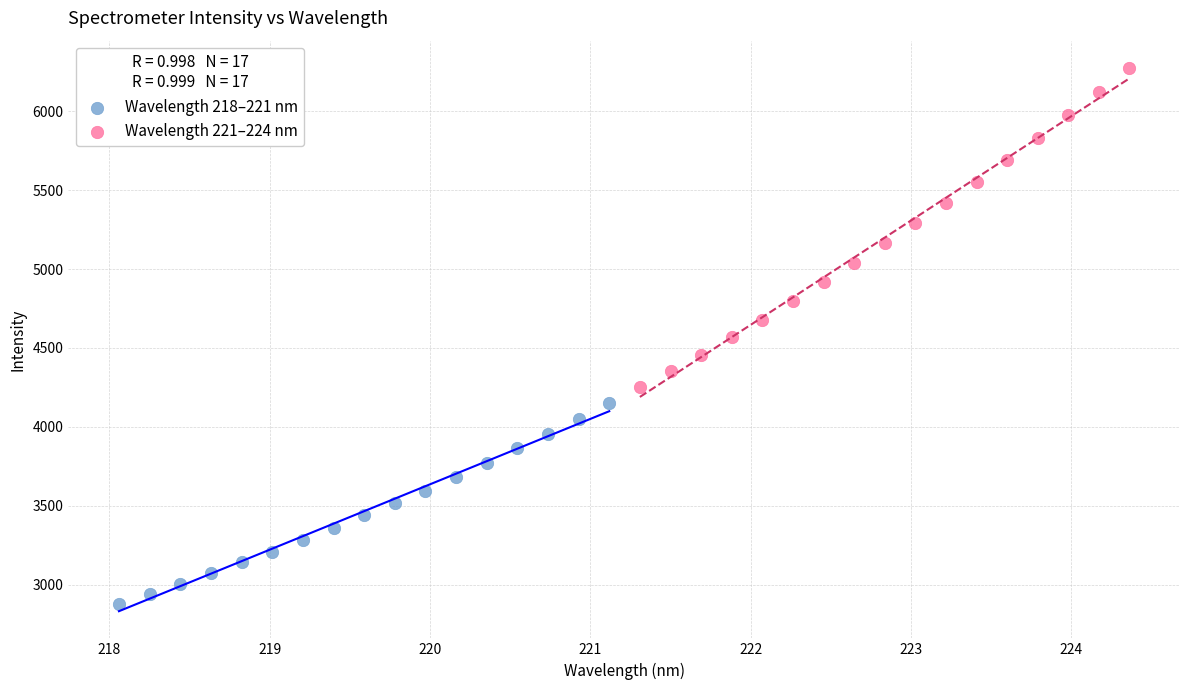

What are all the series names shown in the legend?

Wavelength 218–221 nm, Wavelength 221–224 nm